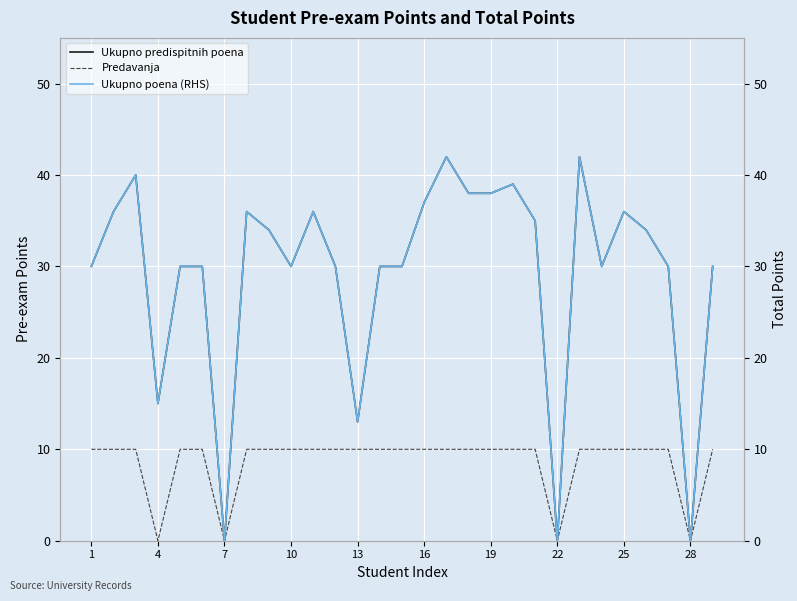

What is the highest value of the Ukupno predispitnih poena series?

42